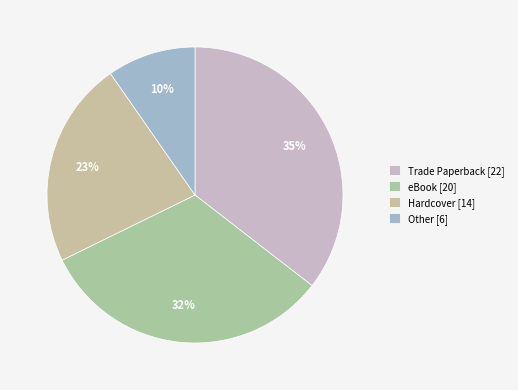

Is it true that Other is 1% of the pie?

False